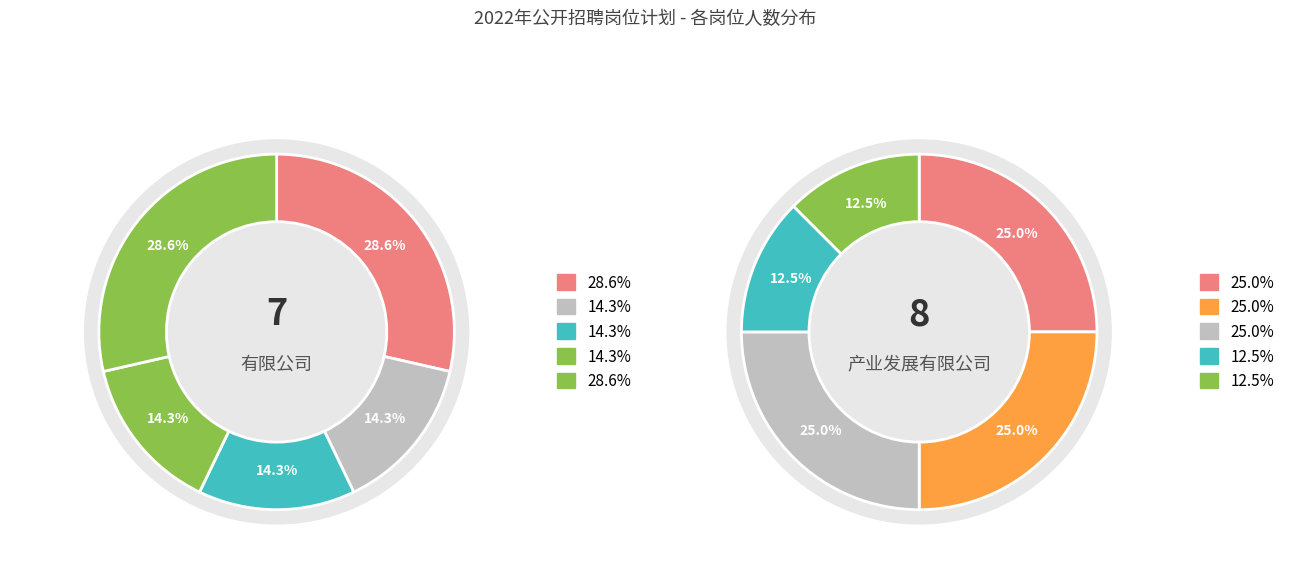

Count the number of slices in the pie.

5